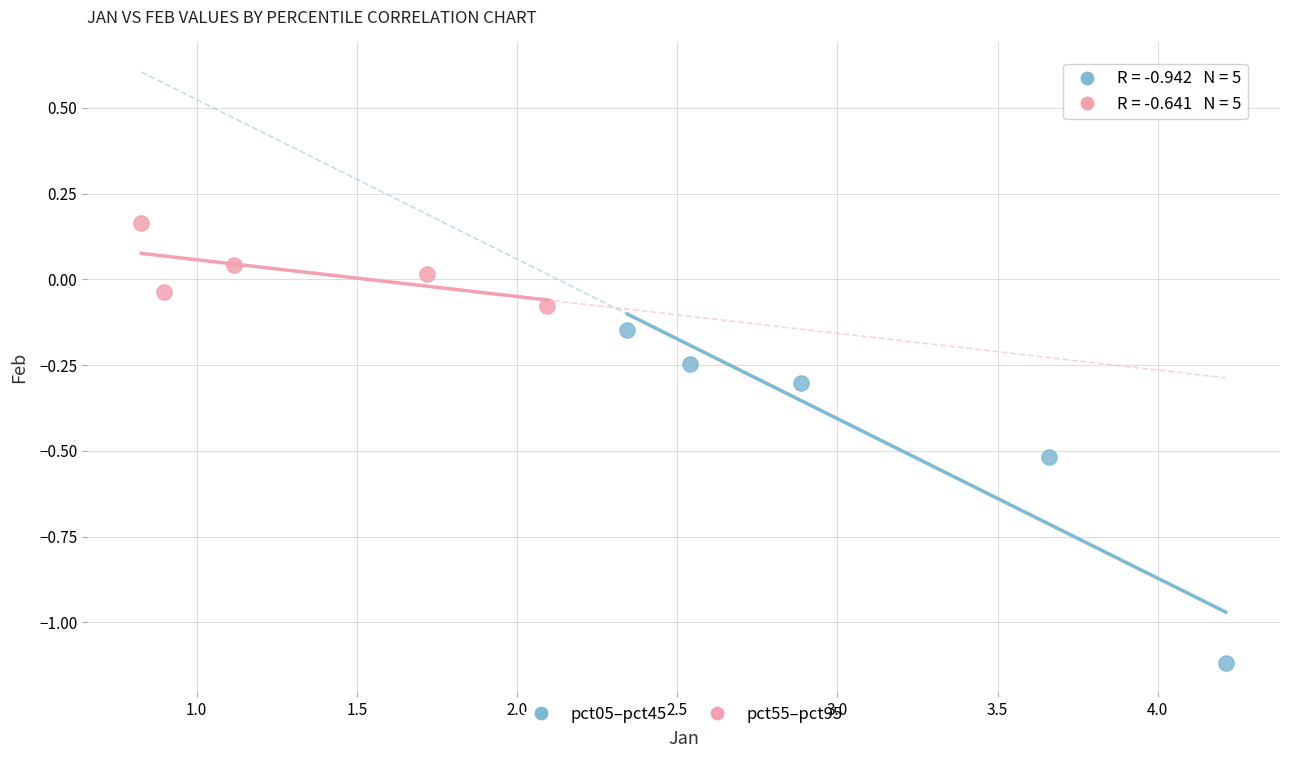

Which series contains the highest Y value?

pct55–pct95